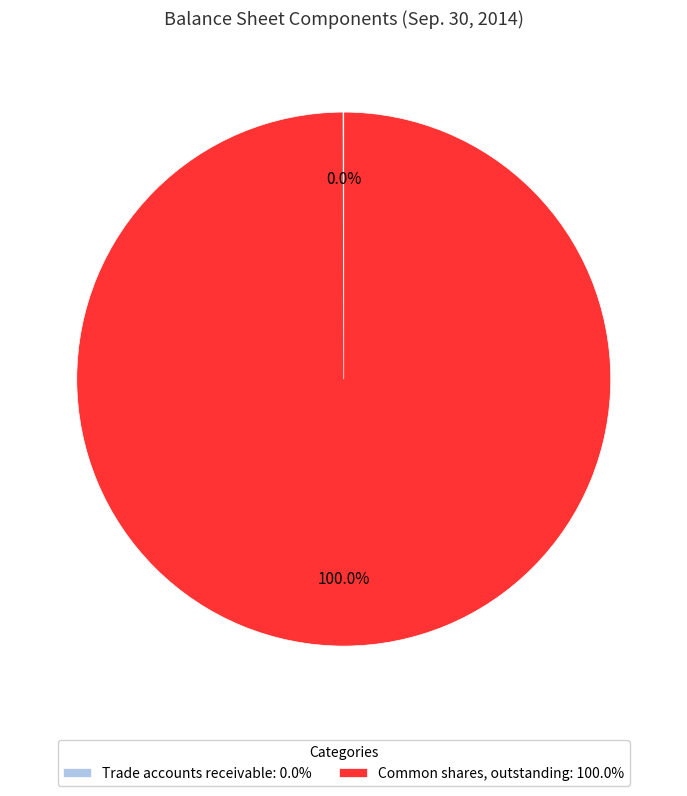

Is there a majority slice in this chart?

Yes